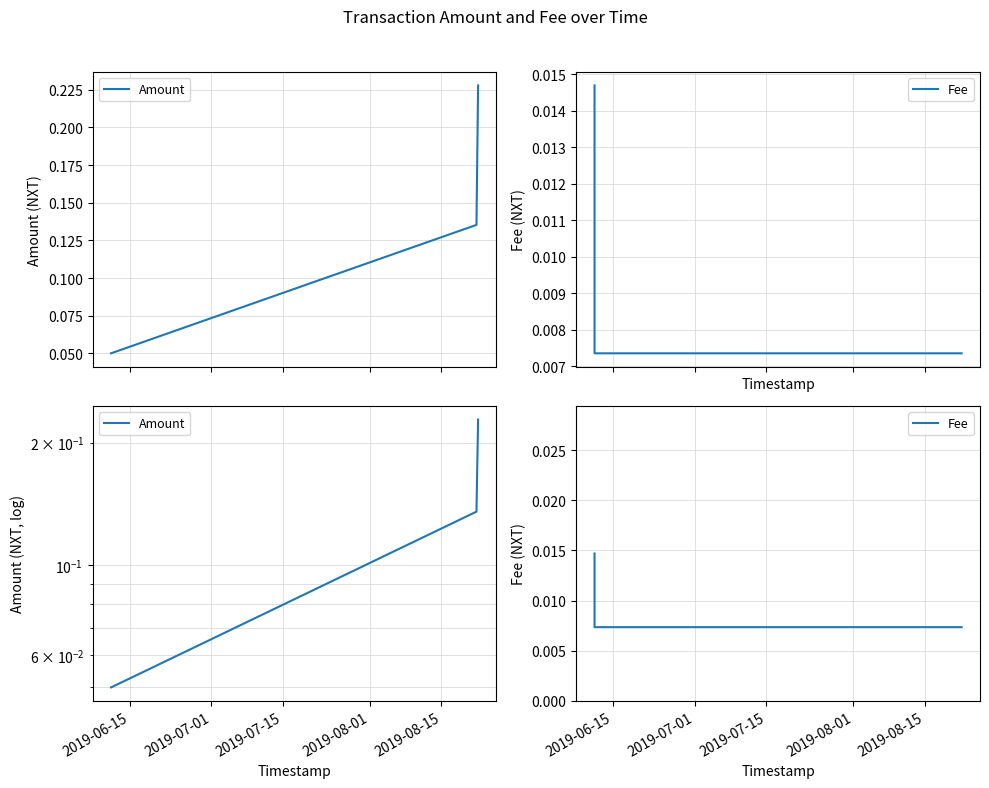

True or false: Amount and Fee intersect in this chart.

False